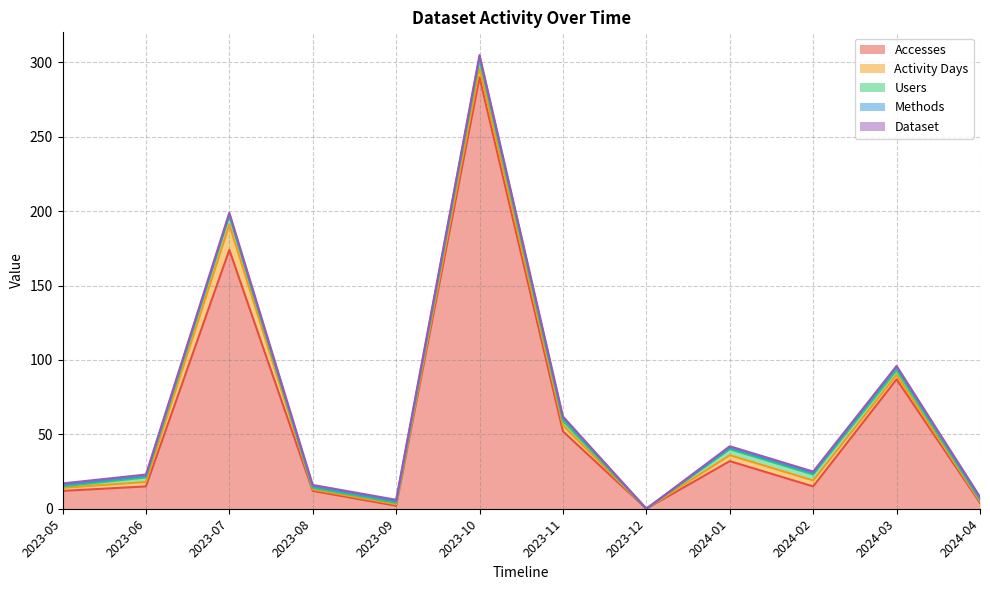

Count the number of categories in the chart.

12